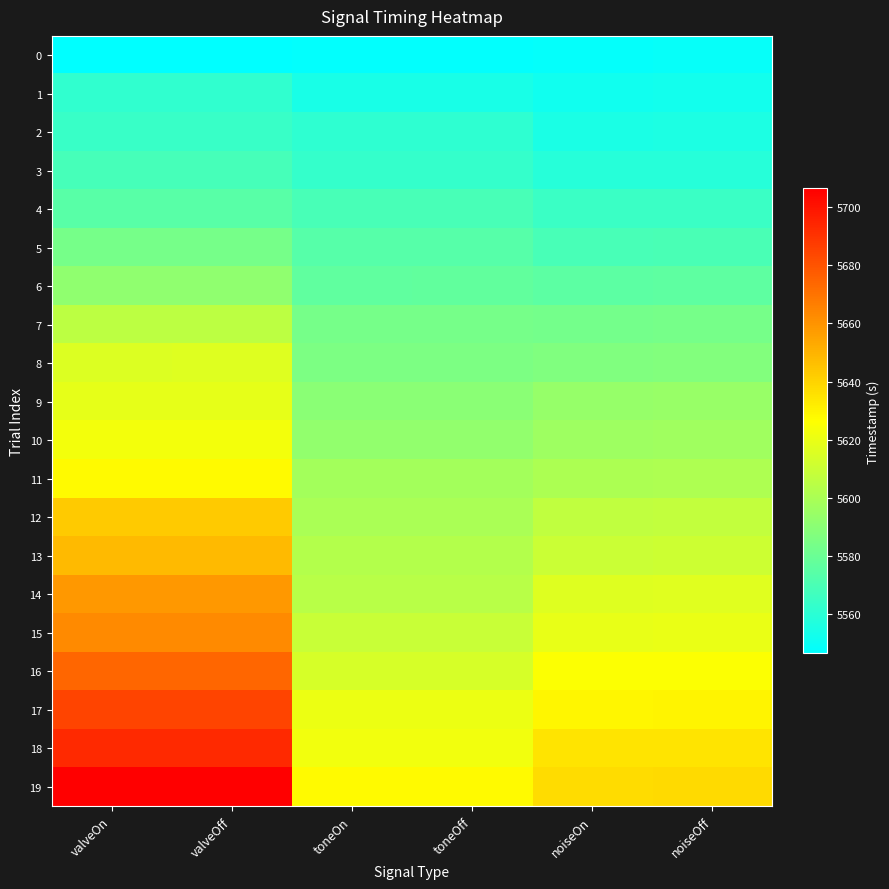

Reading left to right, list all the values displayed in this chart.

0: valveOn=5546.6	valveOff=5546.6	toneOn=5547.2	toneOff=5547.3	noiseOn=5548.1	noiseOff=5548.6
1: valveOn=5561.7	valveOff=5561.7	toneOn=5554.2	toneOff=5554.3	noiseOn=5552.0	noiseOff=5552.5
2: valveOn=5564.5	valveOff=5564.6	toneOn=5561.1	toneOff=5561.2	noiseOn=5554.9	noiseOff=5555.4
3: valveOn=5568.5	valveOff=5568.5	toneOn=5563.1	toneOff=5563.2	noiseOn=5558.5	noiseOff=5559.0
4: valveOn=5574.2	valveOff=5574.2	toneOn=5569.3	toneOff=5569.4	noiseOn=5564.7	noiseOff=5565.2
5: valveOn=5583.8	valveOff=5583.8	toneOn=5573.5	toneOff=5573.6	noiseOn=5569.5	noiseOff=5570.0
6: valveOn=5591.9	valveOff=5592.0	toneOn=5577.1	toneOff=5577.2	noiseOn=5575.8	noiseOff=5576.3
7: valveOn=5605.8	valveOff=5605.8	toneOn=5583.5	toneOff=5583.6	noiseOn=5583.0	noiseOff=5583.5
8: valveOn=5615.8	valveOff=5615.9	toneOn=5585.3	toneOff=5585.4	noiseOn=5587.0	noiseOff=5587.5
9: valveOn=5618.6	valveOff=5618.7	toneOn=5589.6	toneOff=5589.7	noiseOn=5593.9	noiseOff=5594.4
10: valveOn=5623.3	valveOff=5623.3	toneOn=5592.3	toneOff=5592.4	noiseOn=5596.1	noiseOff=5596.6
11: valveOn=5628.1	valveOff=5628.2	toneOn=5598.2	toneOff=5598.3	noiseOn=5600.4	noiseOff=5600.9
12: valveOn=5643.2	valveOff=5643.2	toneOn=5600.0	toneOff=5600.1	noiseOn=5607.0	noiseOff=5607.5
13: valveOn=5647.7	valveOff=5647.7	toneOn=5602.9	toneOff=5603.0	noiseOn=5609.8	noiseOff=5610.3
14: valveOn=5658.8	valveOff=5658.8	toneOn=5604.5	toneOff=5604.6	noiseOn=5616.4	noiseOff=5616.9
15: valveOn=5662.9	valveOff=5663.0	toneOn=5609.4	toneOff=5609.5	noiseOn=5619.3	noiseOff=5619.8
16: valveOn=5674.3	valveOff=5674.4	toneOn=5613.8	toneOff=5613.9	noiseOn=5625.3	noiseOff=5625.8
17: valveOn=5684.8	valveOff=5684.9	toneOn=5620.4	toneOff=5620.5	noiseOn=5629.5	noiseOff=5630.0
18: valveOn=5693.2	valveOff=5693.2	toneOn=5622.2	toneOff=5622.3	noiseOn=5634.6	noiseOff=5635.1
19: valveOn=5706.3	valveOff=5706.3	toneOn=5628.2	toneOff=5628.3	noiseOn=5637.4	noiseOff=5637.9